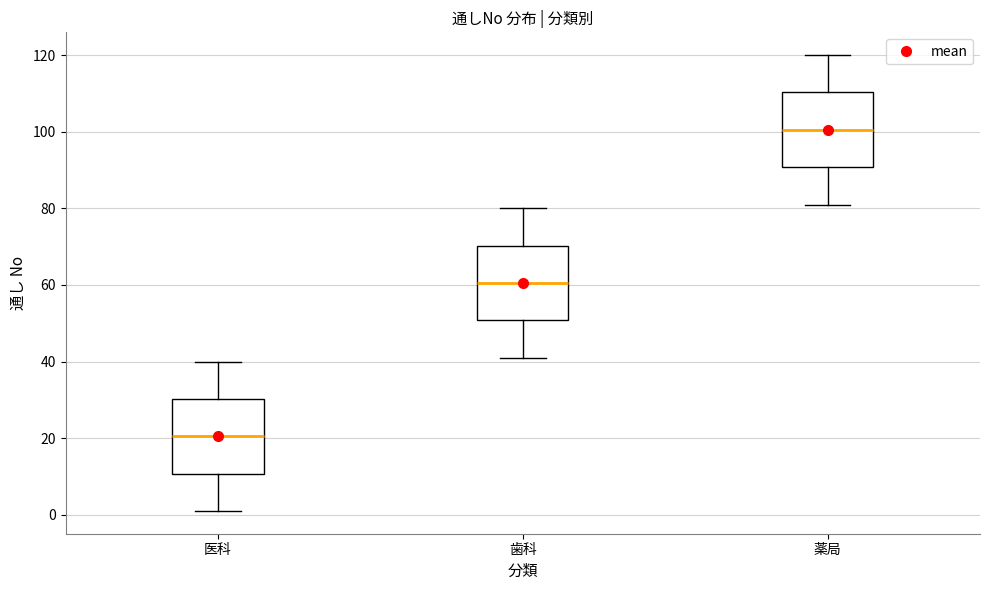

Reading left to right, transcribe this box plot: for each box, give where its median line is, the range the box spans, and where its two whiskers end, as read against the y-axis. The values are not printed on the chart, so give them approximately, as read against the axis.

医科: median 20, box 10 to 30, whiskers 2 to 40
歯科: median 60, box 50 to 70, whiskers 42 to 80
薬局: median 100, box 90 to 110, whiskers 82 to 120